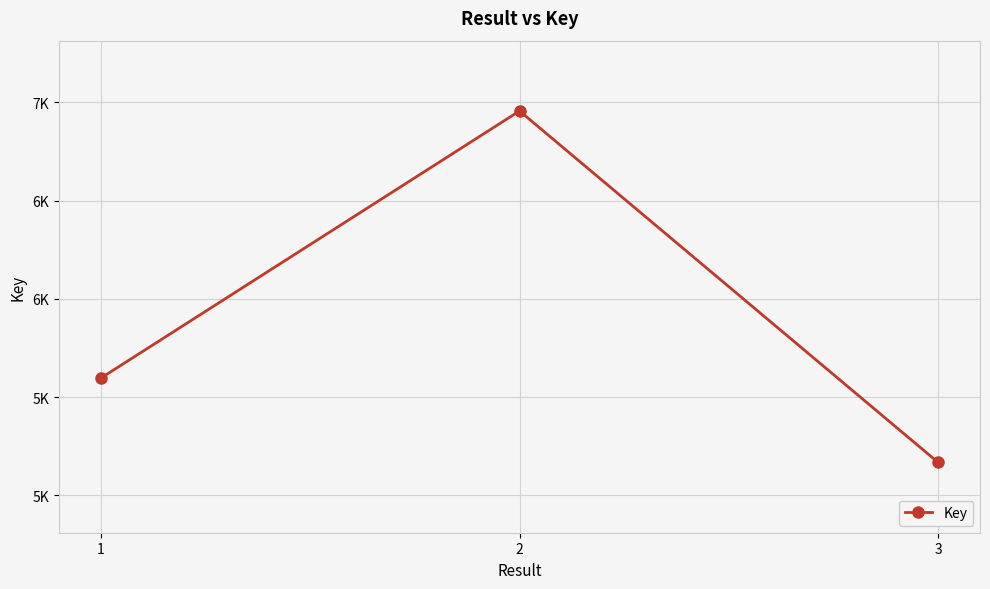

Reading right to left, extract all data points from this chart.

3=5168	2=6956	1=5597